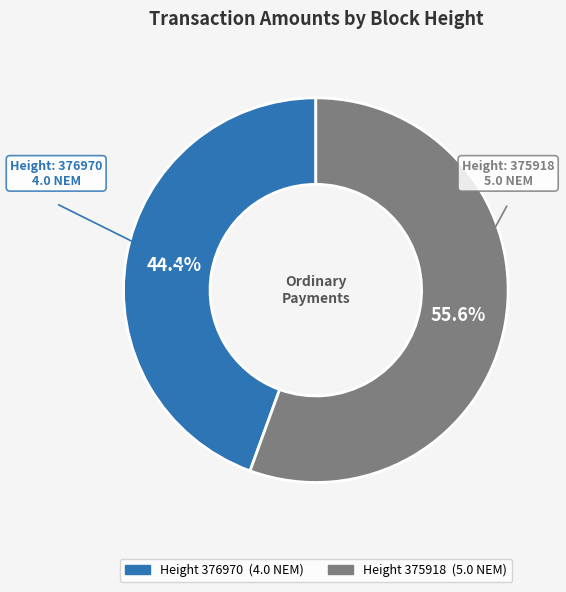

Is there a majority slice in this chart?

Yes